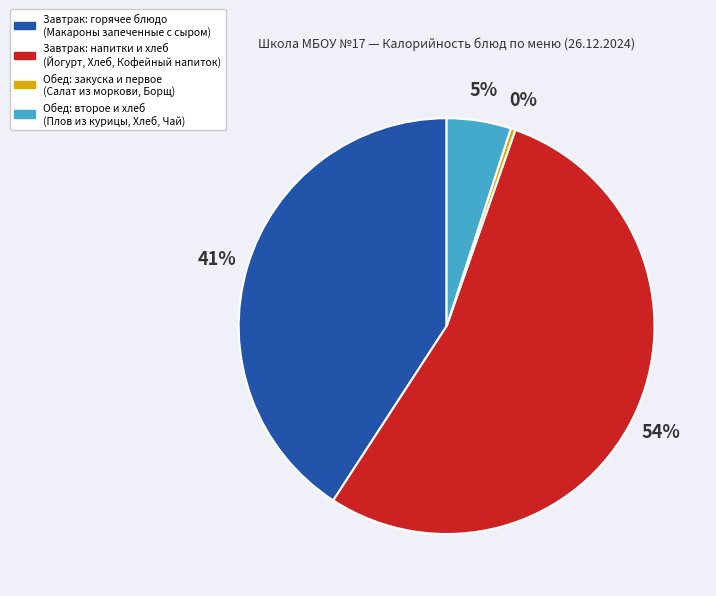

Is there any slice that represents more than half of the pie?

Yes